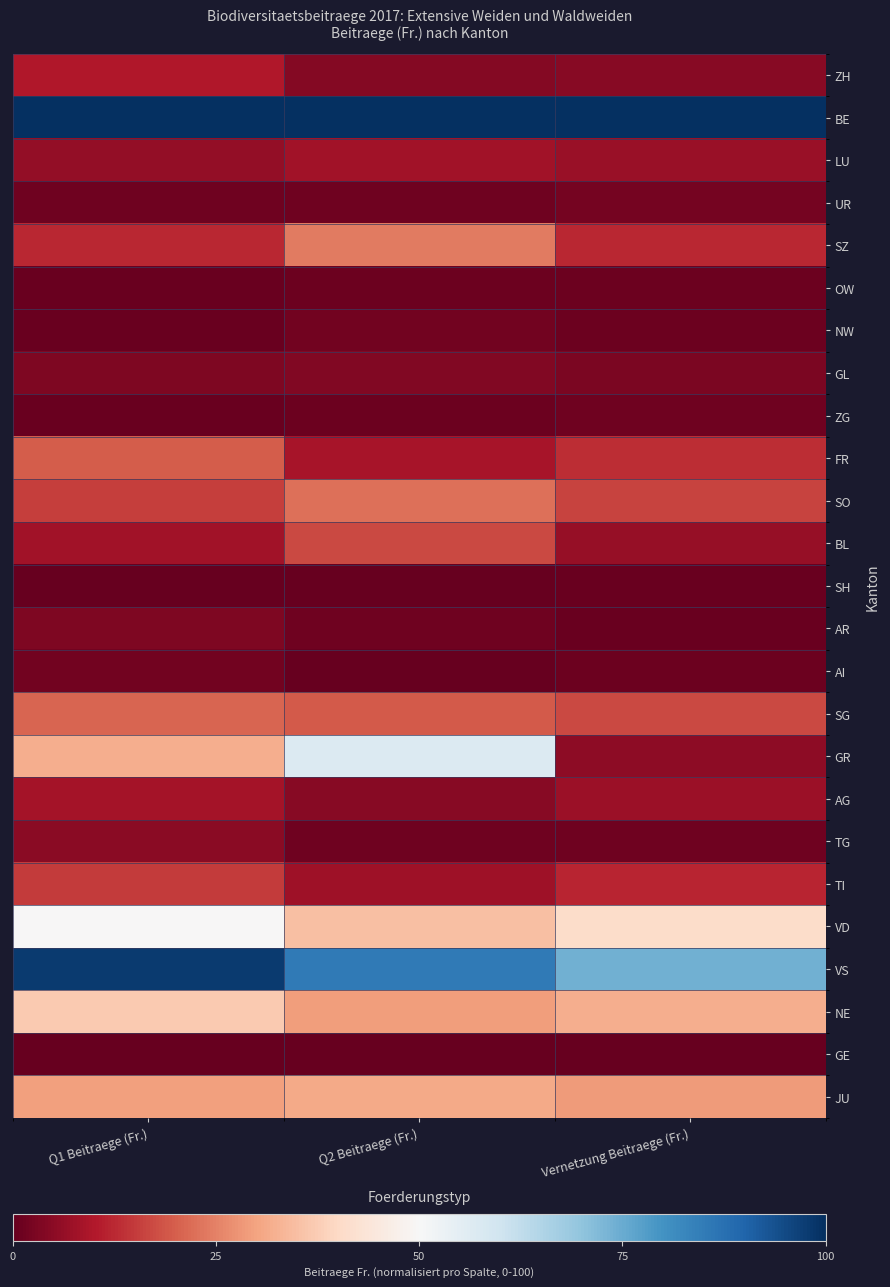

Reading left to right, what are all the values shown in this chart?

ZH: Q1 Beitraege (Fr.)=10.0	Q2 Beitraege (Fr.)=3.9	Vernetzung Beitraege (Fr.)=4.6
BE: Q1 Beitraege (Fr.)=100.0	Q2 Beitraege (Fr.)=100.0	Vernetzung Beitraege (Fr.)=100.0
LU: Q1 Beitraege (Fr.)=5.9	Q2 Beitraege (Fr.)=7.9	Vernetzung Beitraege (Fr.)=6.7
UR: Q1 Beitraege (Fr.)=1.3	Q2 Beitraege (Fr.)=1.6	Vernetzung Beitraege (Fr.)=2.0
SZ: Q1 Beitraege (Fr.)=12.2	Q2 Beitraege (Fr.)=24.0	Vernetzung Beitraege (Fr.)=12.1
OW: Q1 Beitraege (Fr.)=0.5	Q2 Beitraege (Fr.)=1.2	Vernetzung Beitraege (Fr.)=1.1
NW: Q1 Beitraege (Fr.)=0.7	Q2 Beitraege (Fr.)=1.8	Vernetzung Beitraege (Fr.)=0.8
GL: Q1 Beitraege (Fr.)=3.2	Q2 Beitraege (Fr.)=3.6	Vernetzung Beitraege (Fr.)=2.8
ZG: Q1 Beitraege (Fr.)=0.7	Q2 Beitraege (Fr.)=1.1	Vernetzung Beitraege (Fr.)=1.3
FR: Q1 Beitraege (Fr.)=19.5	Q2 Beitraege (Fr.)=8.7	Vernetzung Beitraege (Fr.)=13.0
SO: Q1 Beitraege (Fr.)=15.6	Q2 Beitraege (Fr.)=22.6	Vernetzung Beitraege (Fr.)=16.4
BL: Q1 Beitraege (Fr.)=7.9	Q2 Beitraege (Fr.)=17.1	Vernetzung Beitraege (Fr.)=6.3
SH: Q1 Beitraege (Fr.)=0.2	Q2 Beitraege (Fr.)=0.4	Vernetzung Beitraege (Fr.)=0.6
AR: Q1 Beitraege (Fr.)=3.4	Q2 Beitraege (Fr.)=1.3	Vernetzung Beitraege (Fr.)=0.6
AI: Q1 Beitraege (Fr.)=1.9	Q2 Beitraege (Fr.)=0.3	Vernetzung Beitraege (Fr.)=1.0
SG: Q1 Beitraege (Fr.)=20.8	Q2 Beitraege (Fr.)=19.4	Vernetzung Beitraege (Fr.)=16.9
GR: Q1 Beitraege (Fr.)=32.0	Q2 Beitraege (Fr.)=56.9	Vernetzung Beitraege (Fr.)=5.2
AG: Q1 Beitraege (Fr.)=8.4	Q2 Beitraege (Fr.)=4.7	Vernetzung Beitraege (Fr.)=7.4
TG: Q1 Beitraege (Fr.)=4.7	Q2 Beitraege (Fr.)=1.5	Vernetzung Beitraege (Fr.)=1.4
TI: Q1 Beitraege (Fr.)=14.8	Q2 Beitraege (Fr.)=7.5	Vernetzung Beitraege (Fr.)=11.8
VD: Q1 Beitraege (Fr.)=50.0	Q2 Beitraege (Fr.)=35.0	Vernetzung Beitraege (Fr.)=40.8
VS: Q1 Beitraege (Fr.)=97.8	Q2 Beitraege (Fr.)=85.3	Vernetzung Beitraege (Fr.)=74.0
NE: Q1 Beitraege (Fr.)=36.8	Q2 Beitraege (Fr.)=29.2	Vernetzung Beitraege (Fr.)=31.7
GE: Q1 Beitraege (Fr.)=0.0	Q2 Beitraege (Fr.)=0.0	Vernetzung Beitraege (Fr.)=0.0
JU: Q1 Beitraege (Fr.)=29.5	Q2 Beitraege (Fr.)=30.9	Vernetzung Beitraege (Fr.)=28.6